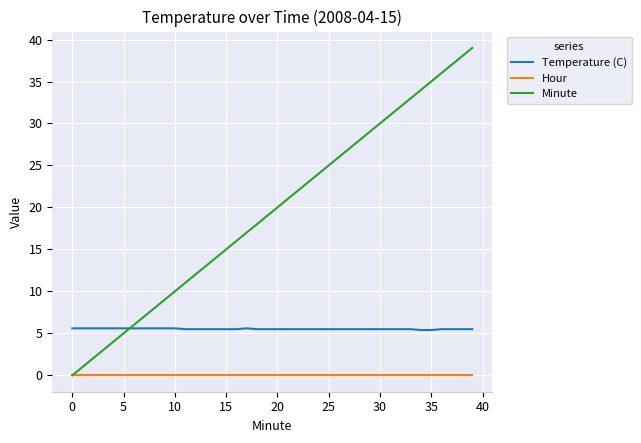

How many lines are shown in the chart?

3